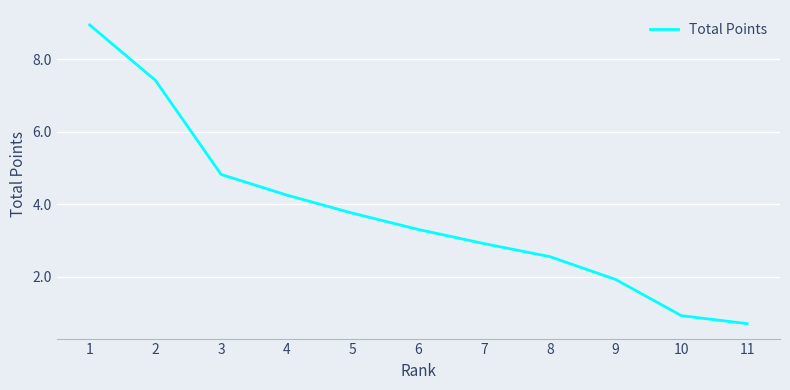

Between 4 and 8, which is larger?

4